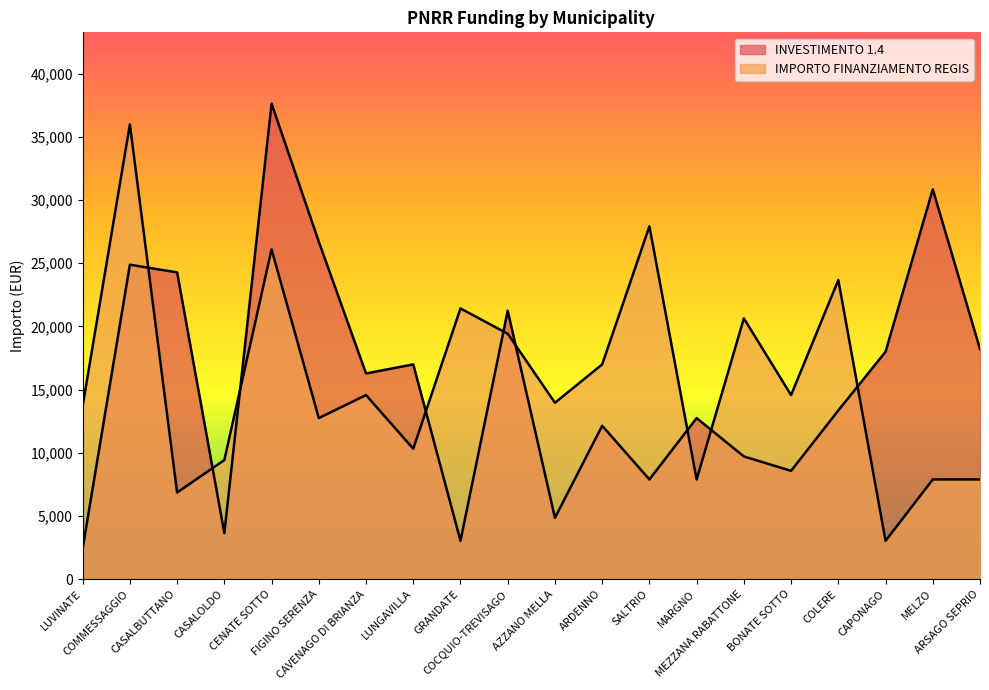

True or false: IMPORTO FINANZIAMENTO REGIS has more than 0 interior local peaks.

True